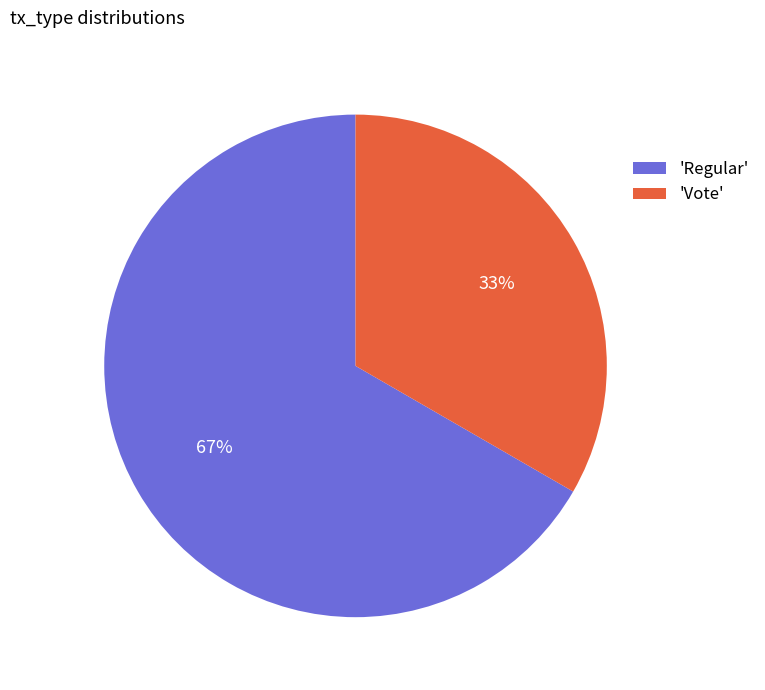

The 'Vote' slice represents 33% of the pie. True or false?

True